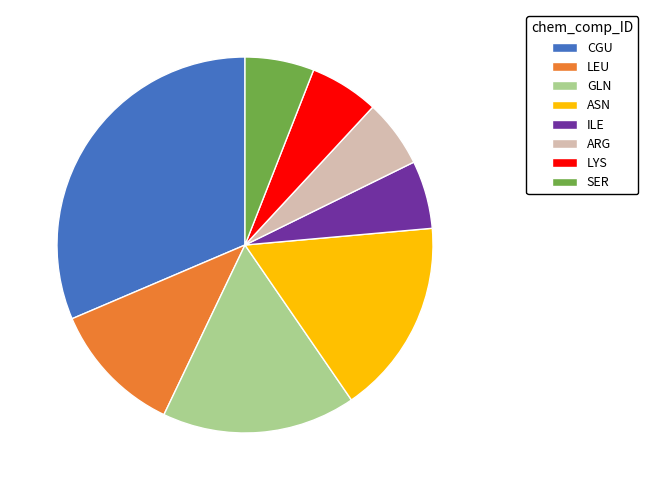

Which category has the biggest portion of the pie?

CGU